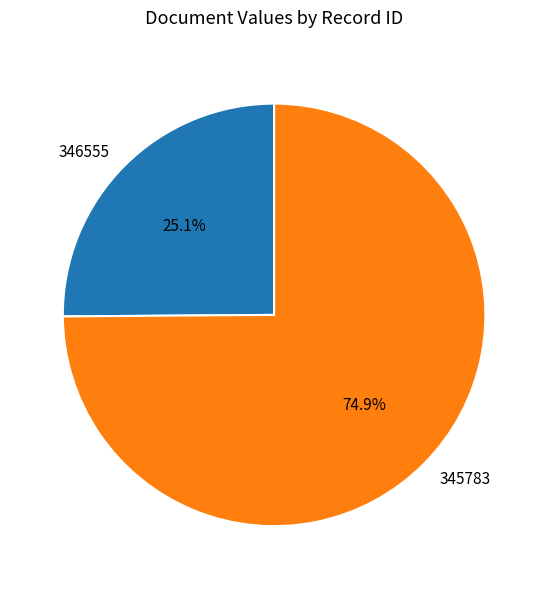

Rank the categories by value from highest to lowest.

345783, 346555